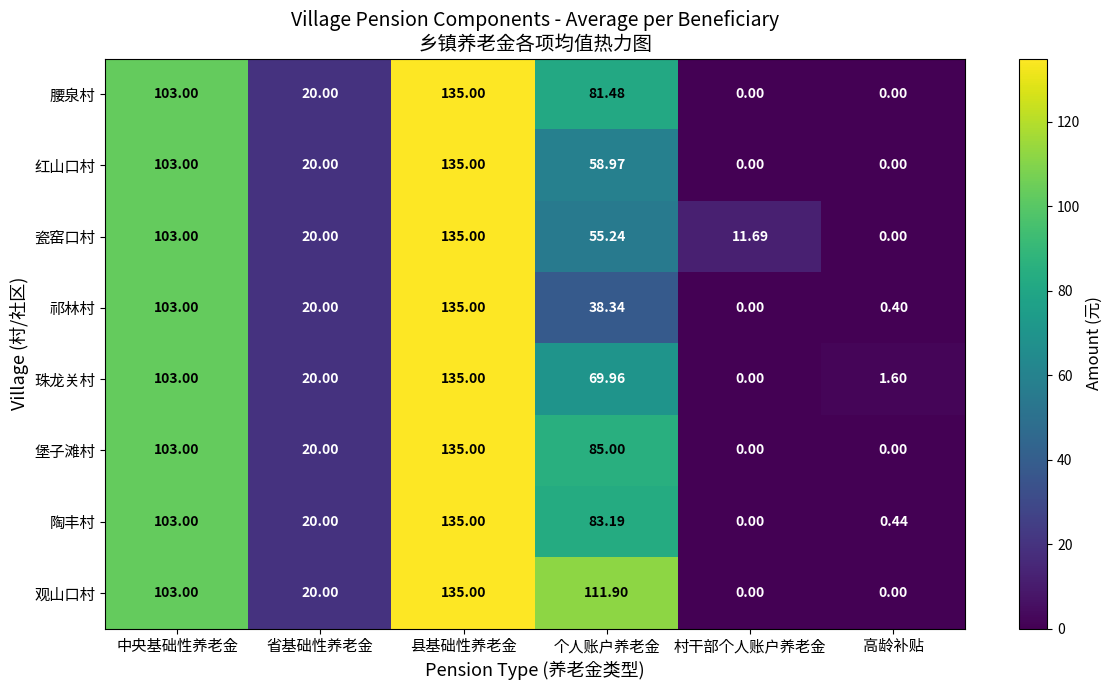

Which series has the largest total across all categories?

观山口村